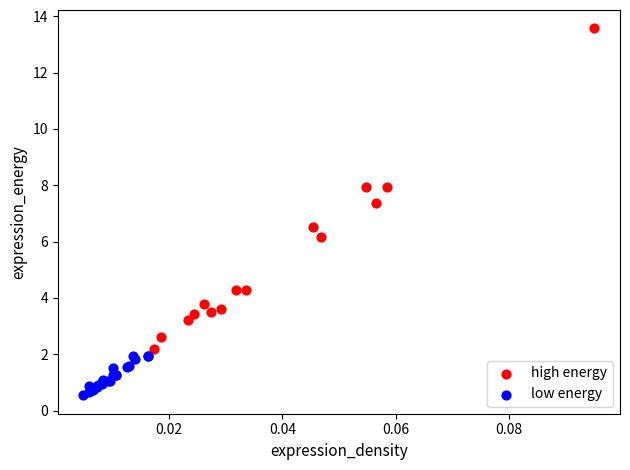

Which series has the widest spread of Y values?

high energy